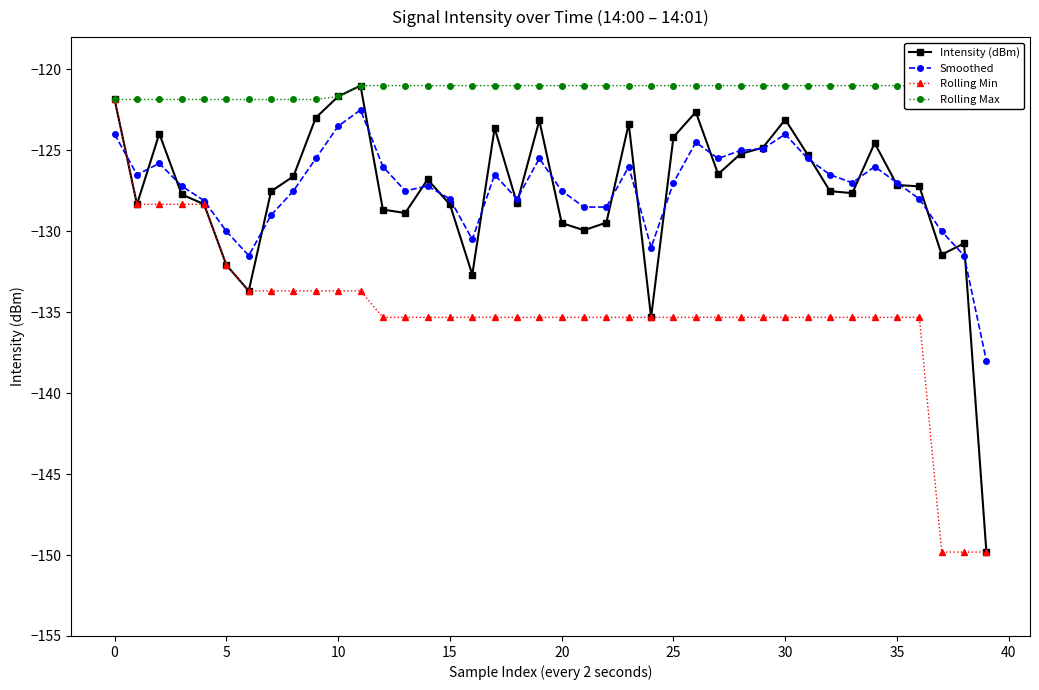

Which series has the widest spread of values?

Intensity (dBm)